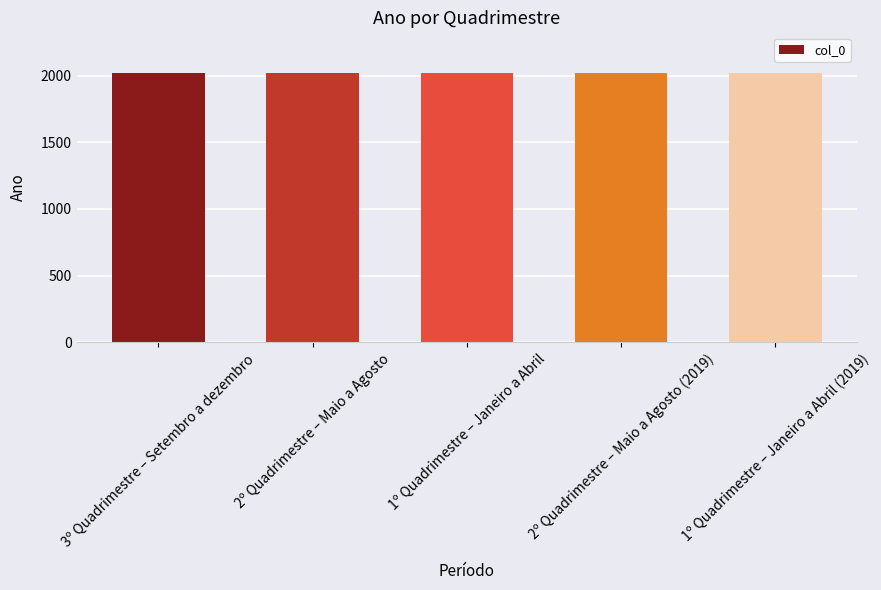

Does the chart contain stacked bars?

No